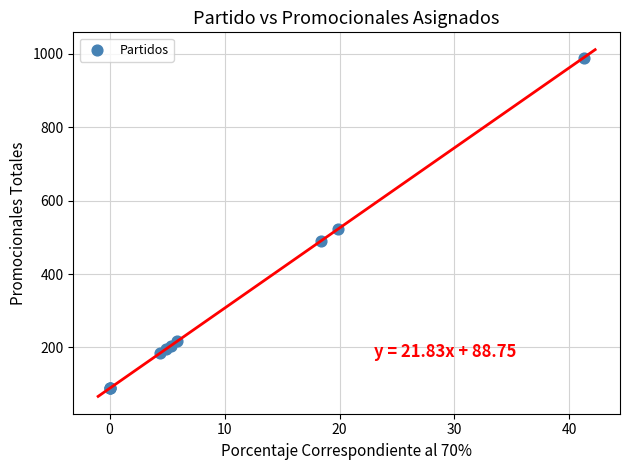

What Y value in the scatter plot is closest to 539?

523